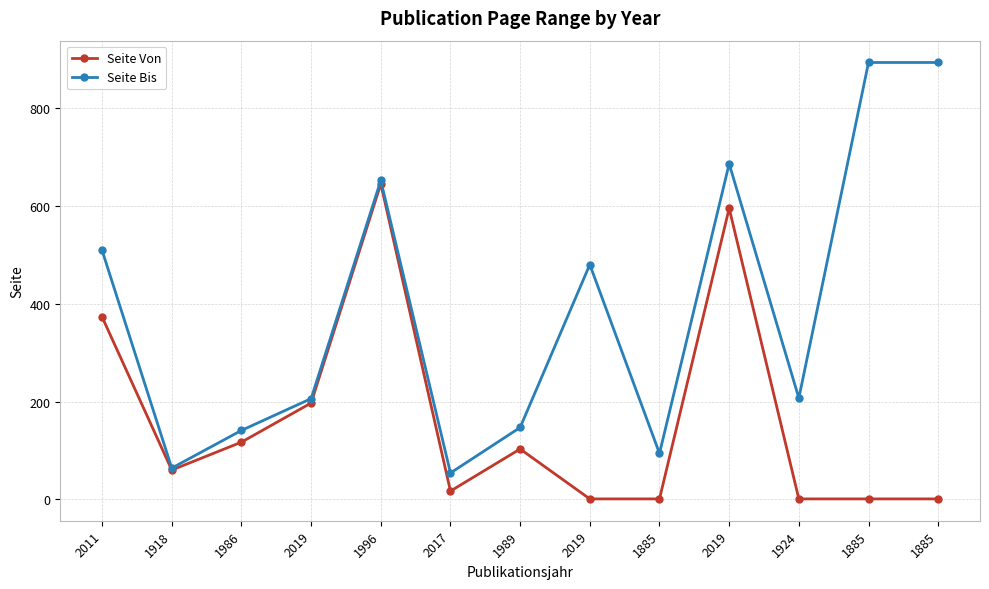

Is it true that Seite Bis equals 686 at 2019?

False